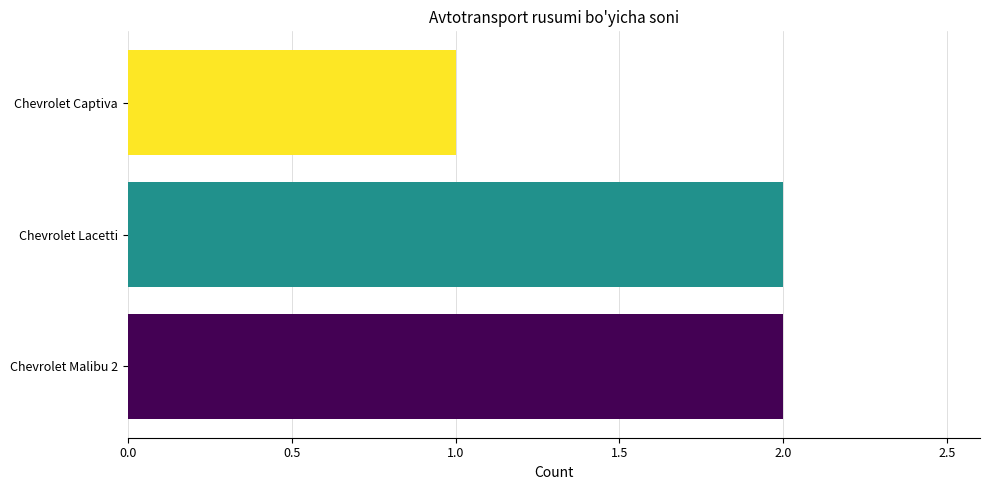

True or false: the data shows 2 at Chevrolet Malibu 2.

True